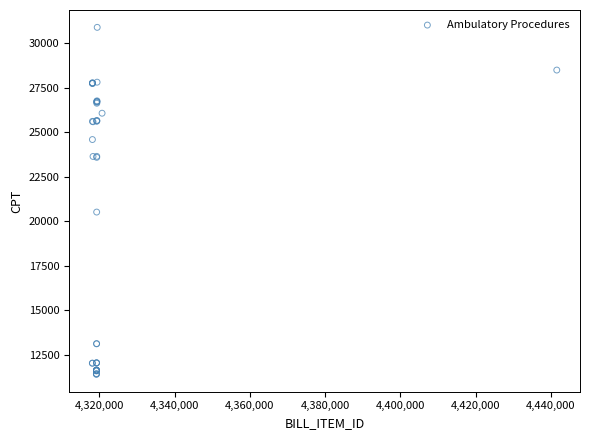

What Y value in the scatter plot is closest to 21155?

20525